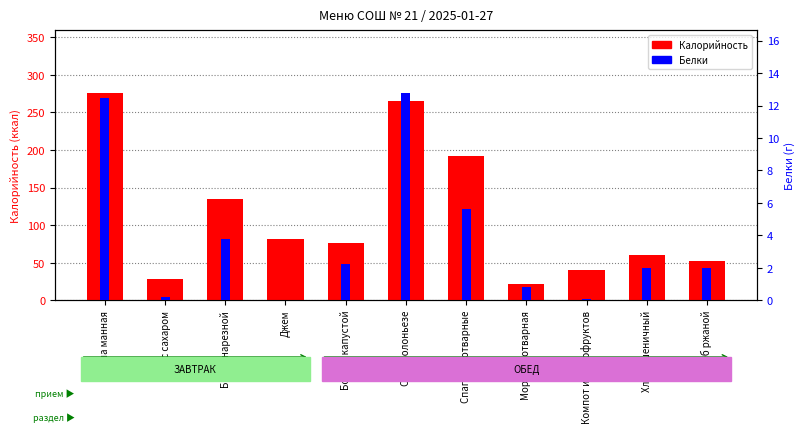

How many categories are shown in the chart?

11